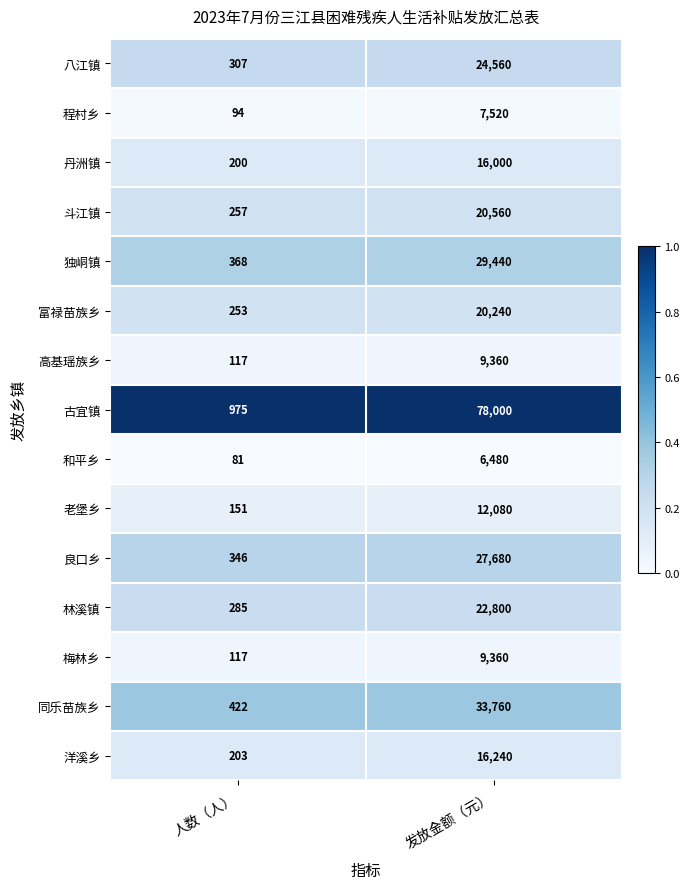

Rank the categories by 八江镇 value from highest to lowest.

发放金额（元）, 人数（人）